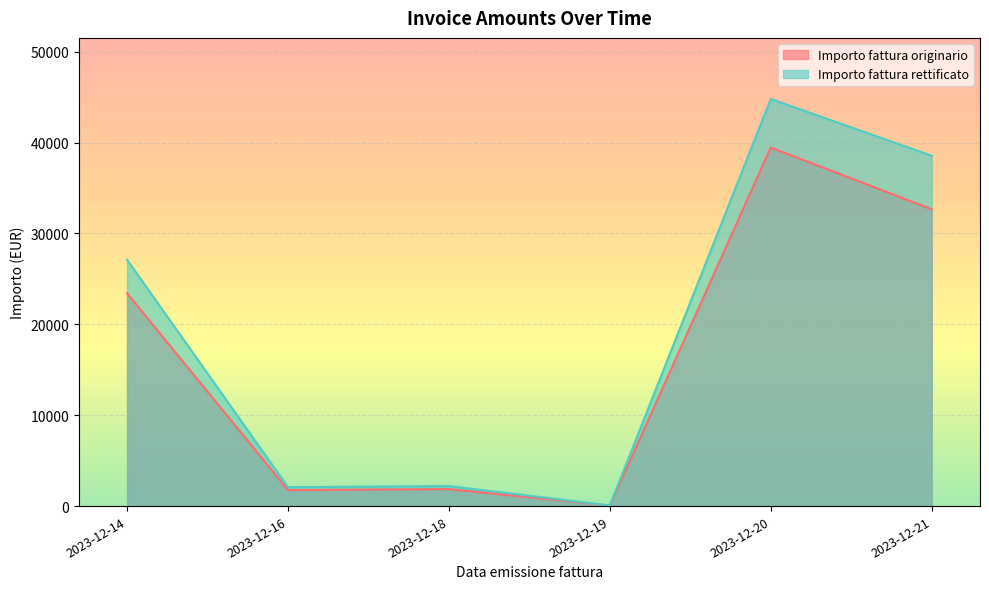

True or false: Importo fattura originario has more than 1 points higher than both neighbors.

True